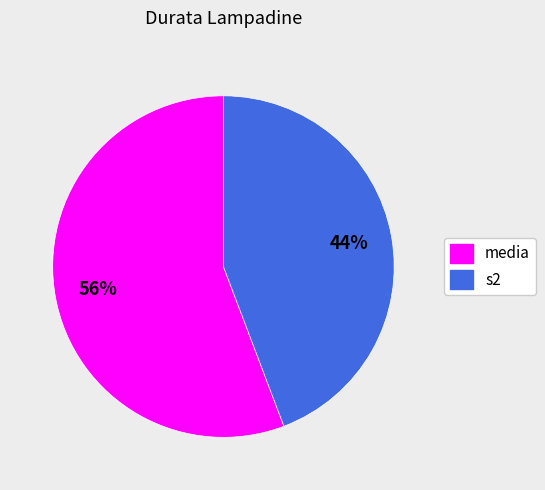

Combined, do s2 and media account for over 50%?

Yes